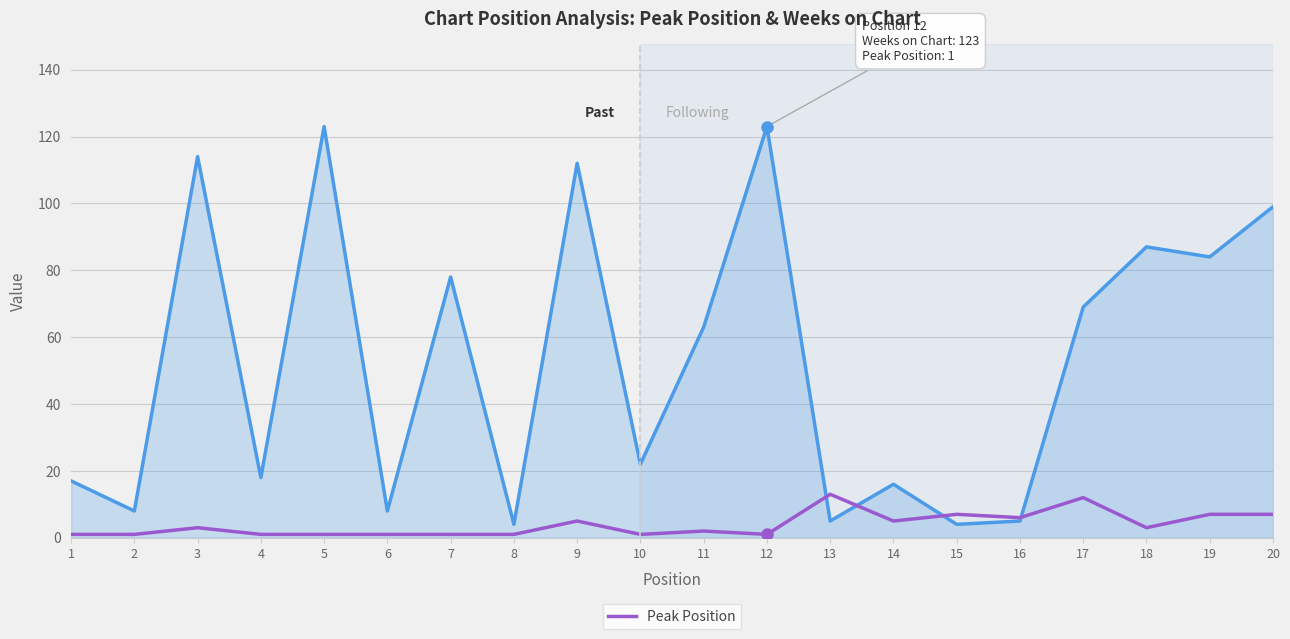

What is the greatest value displayed?

123